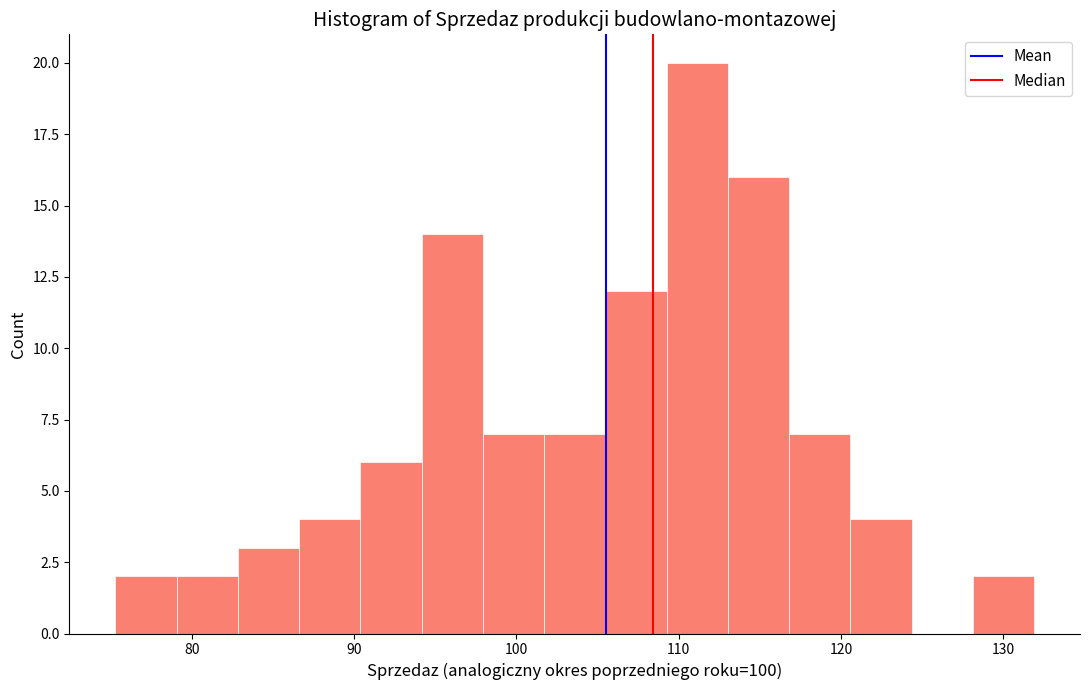

Around what value on the x-axis is the tallest bar? Give the approximate position of its centre, as read against the axis.

111